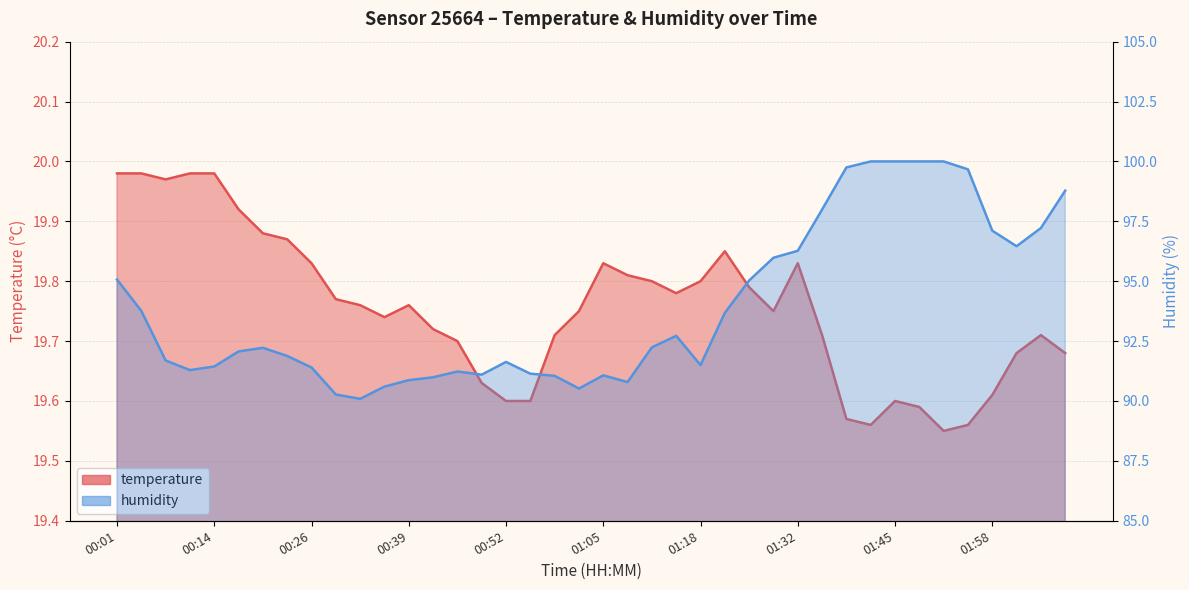

What is the difference between the humidity values at 00:10 and 01:58?

5.8